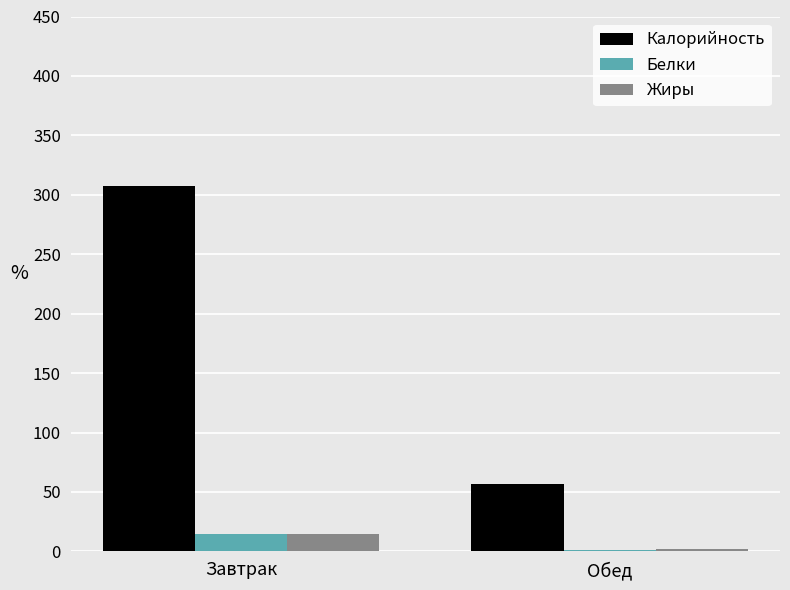

Reading left to right, transcribe all the data shown in this chart.

Калорийность: Завтрак=307.3	Обед=57.0
Белки: Завтрак=14.9	Обед=1.4
Жиры: Завтрак=14.4	Обед=2.1